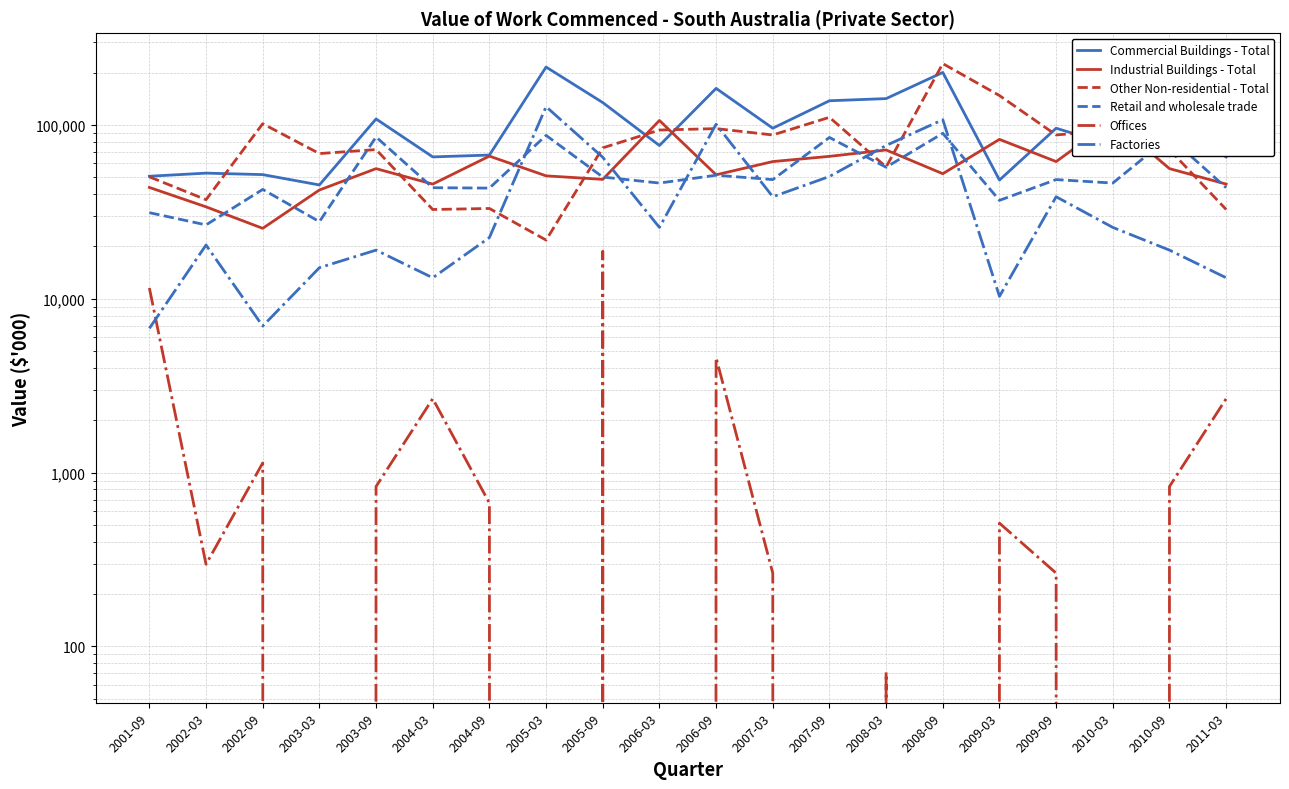

At which label is Factories closest to 67056?

2005-09